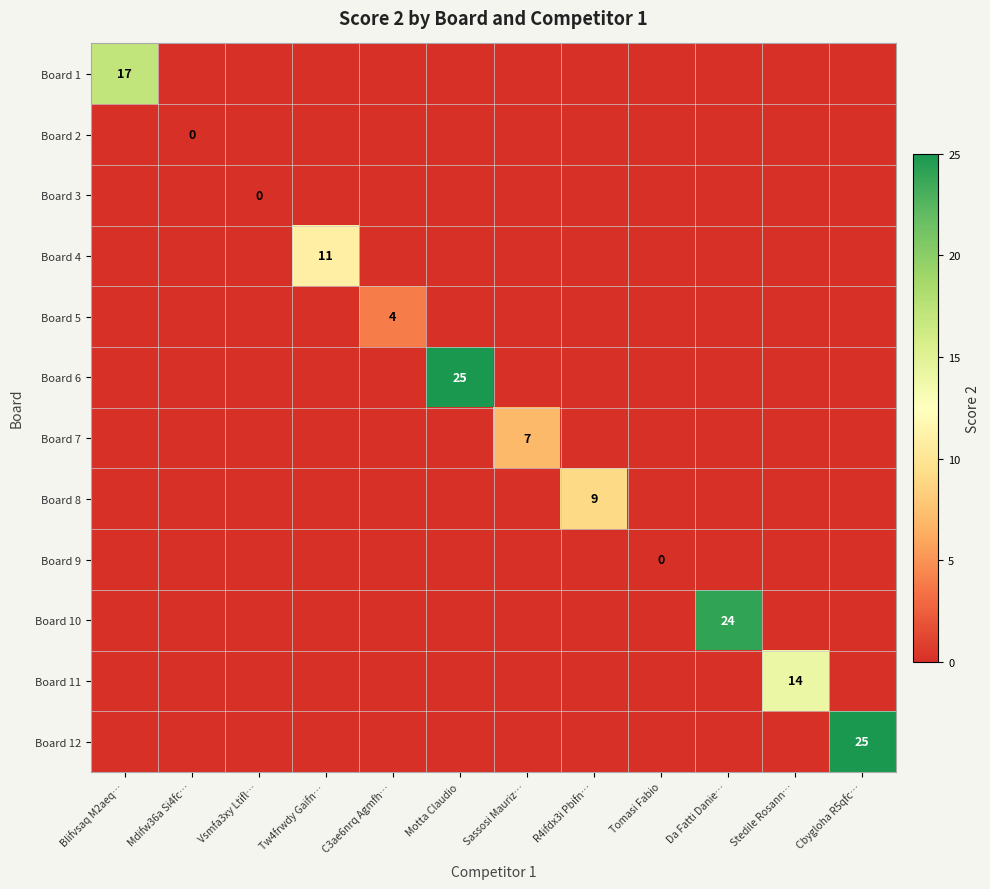

At which category is the sum across all series the highest?

Motta Claudio